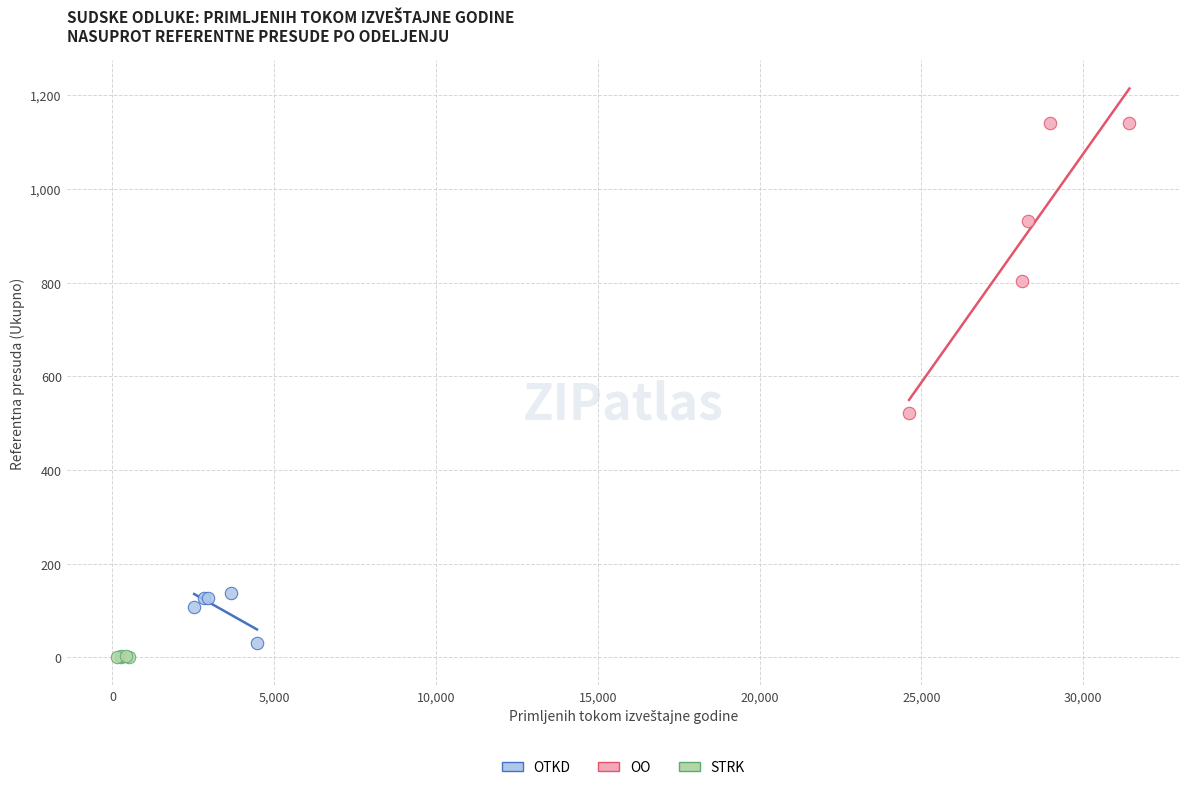

Which series has the largest Y range (max minus min)?

OO